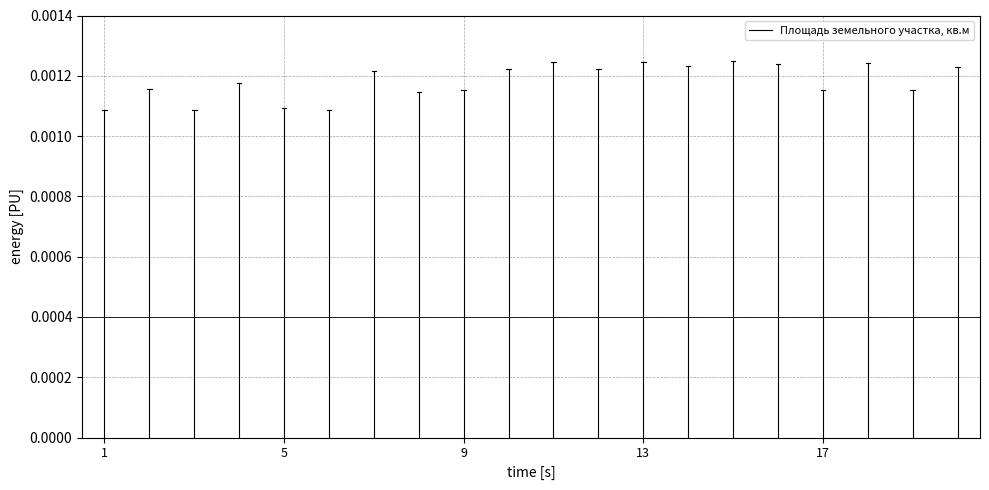

The value at 1 is 0.0. True or false?

True